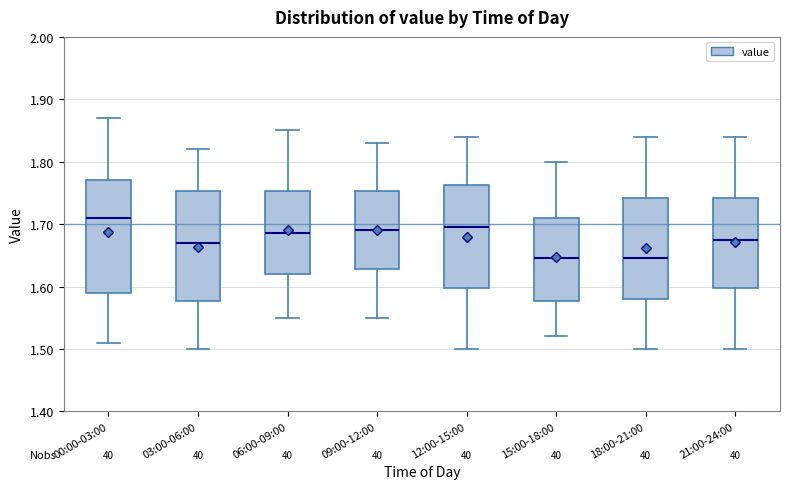

Reading left to right, transcribe this box plot: for each box, give where its median line is, the range the box spans, and where its two whiskers end, as read against the y-axis. The values are not printed on the chart, so give them approximately, as read against the axis.

00:00-03:00: median 1.71, box 1.59 to 1.77, whiskers 1.51 to 1.87
03:00-06:00: median 1.67, box 1.58 to 1.75, whiskers 1.50 to 1.82
06:00-09:00: median 1.69, box 1.62 to 1.75, whiskers 1.55 to 1.85
09:00-12:00: median 1.69, box 1.63 to 1.75, whiskers 1.55 to 1.83
12:00-15:00: median 1.70, box 1.60 to 1.76, whiskers 1.50 to 1.84
15:00-18:00: median 1.65, box 1.58 to 1.71, whiskers 1.52 to 1.80
18:00-21:00: median 1.65, box 1.58 to 1.74, whiskers 1.50 to 1.84
21:00-24:00: median 1.68, box 1.60 to 1.74, whiskers 1.50 to 1.84